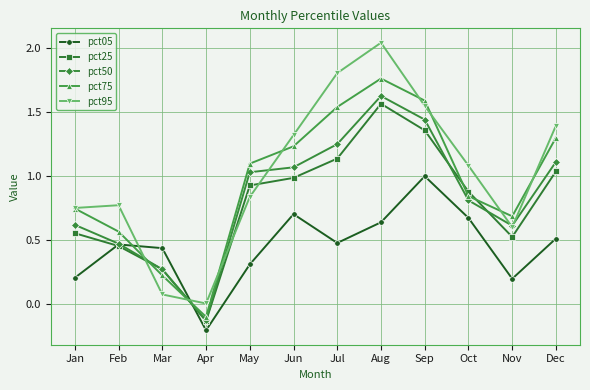

Which category has the lowest value in the pct05 series?

Apr